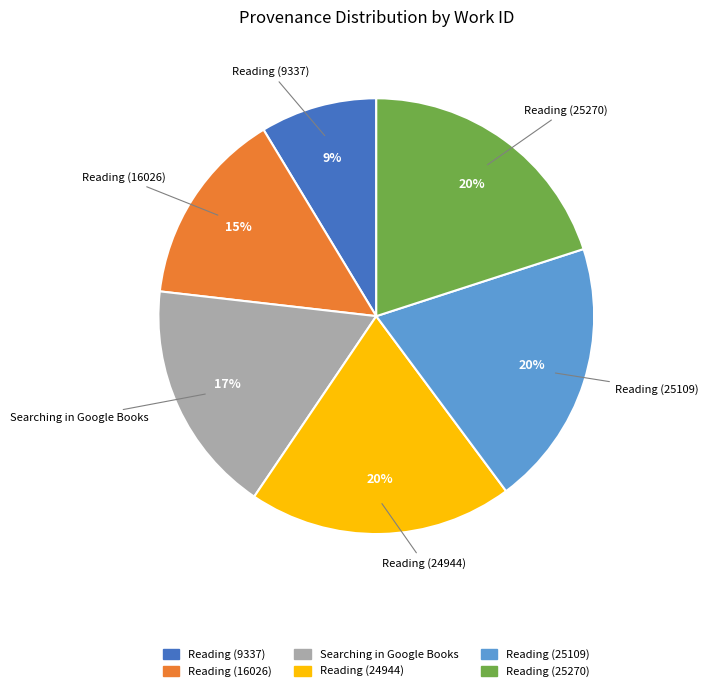

Is there a majority slice in this chart?

No